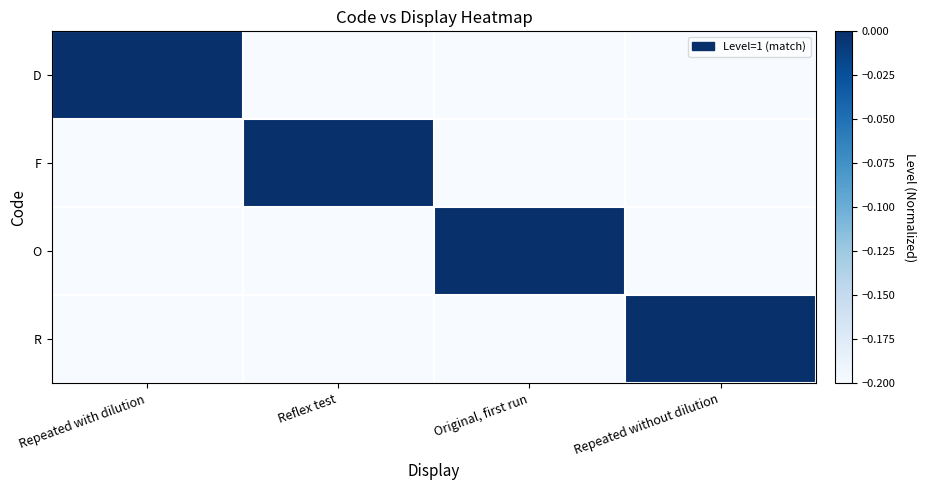

At which category is the sum across all series the highest?

Repeated with dilution